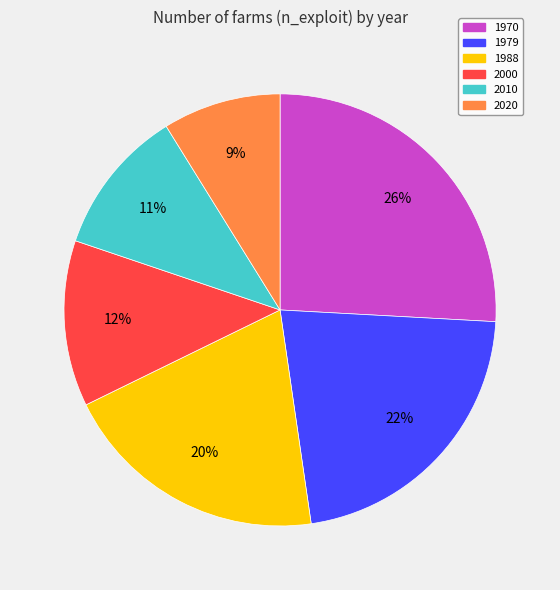

To the nearest percent, what is the difference between the largest and smallest slice percentages?

17%